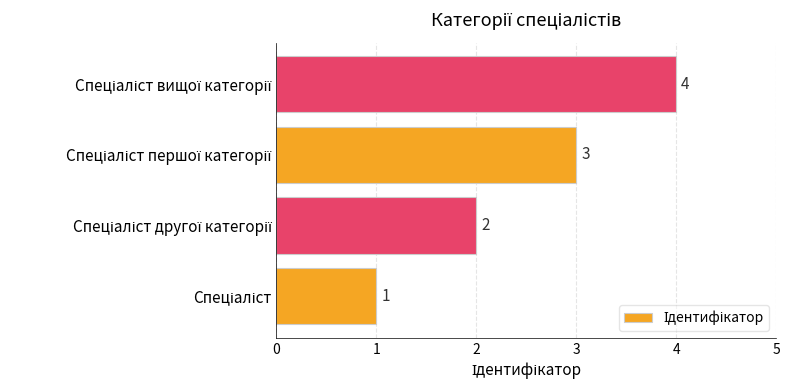

Count the values in the range 2 to 4.

3